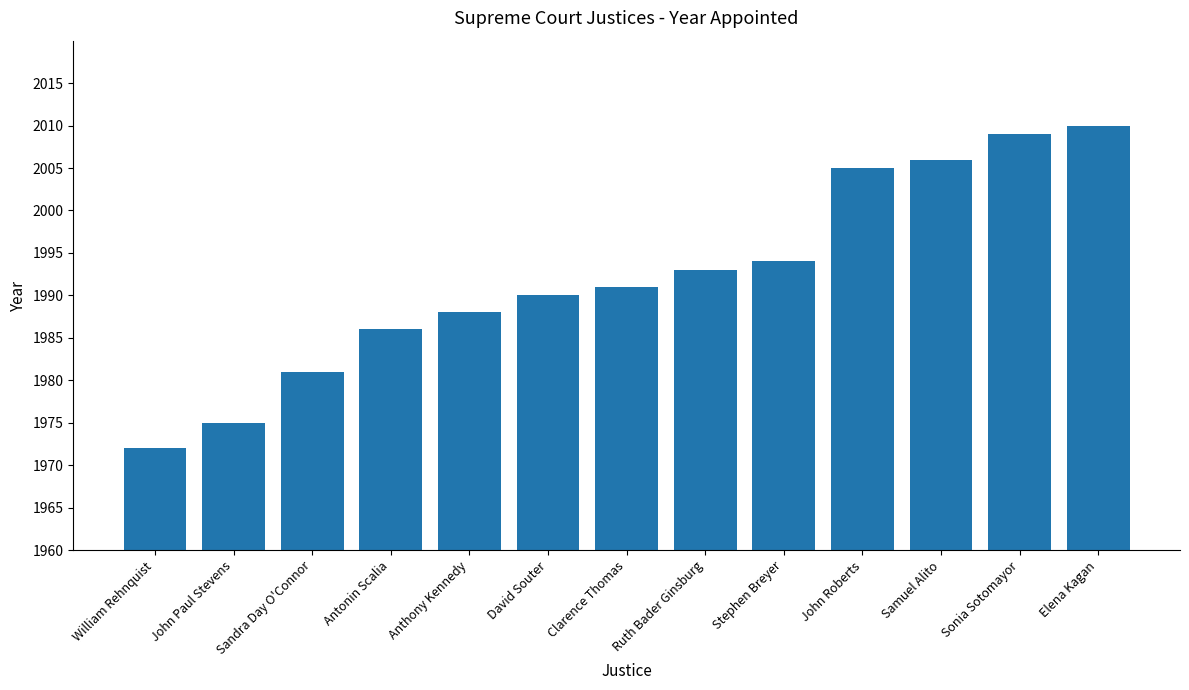

At which label is the value closest to 1991?

Clarence Thomas